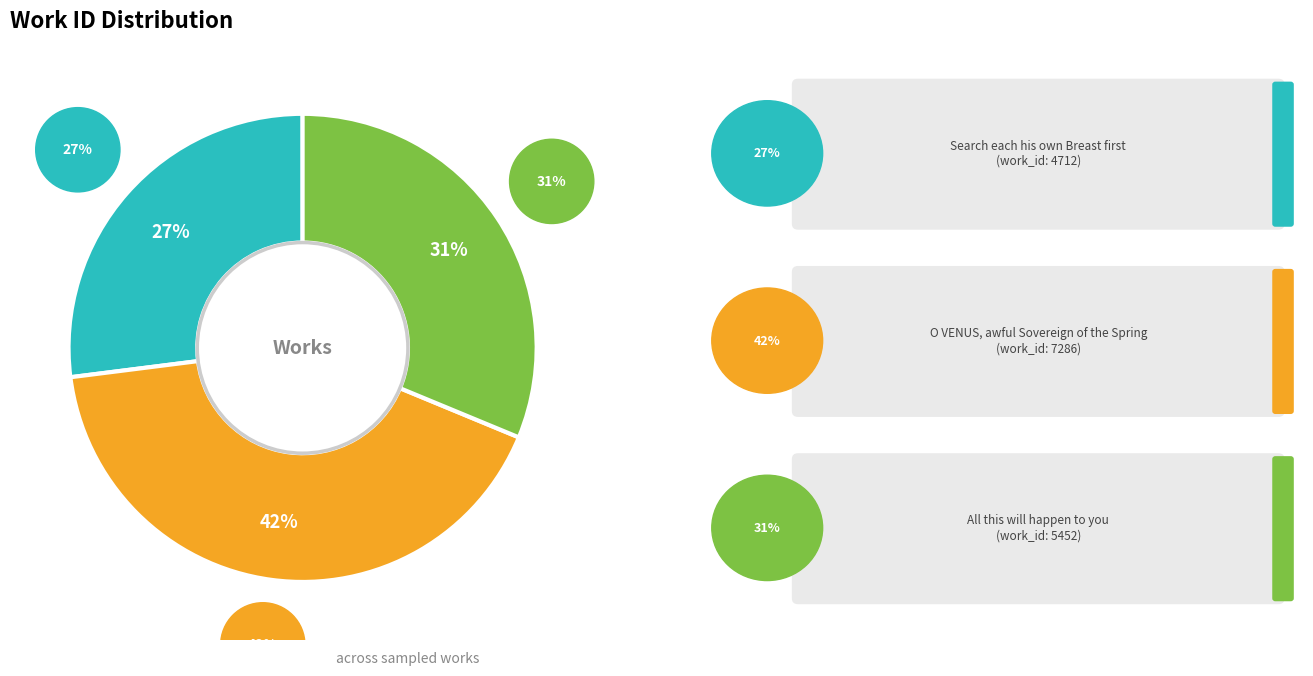

What is the smallest slice in the pie chart?

Search each his own Breast first